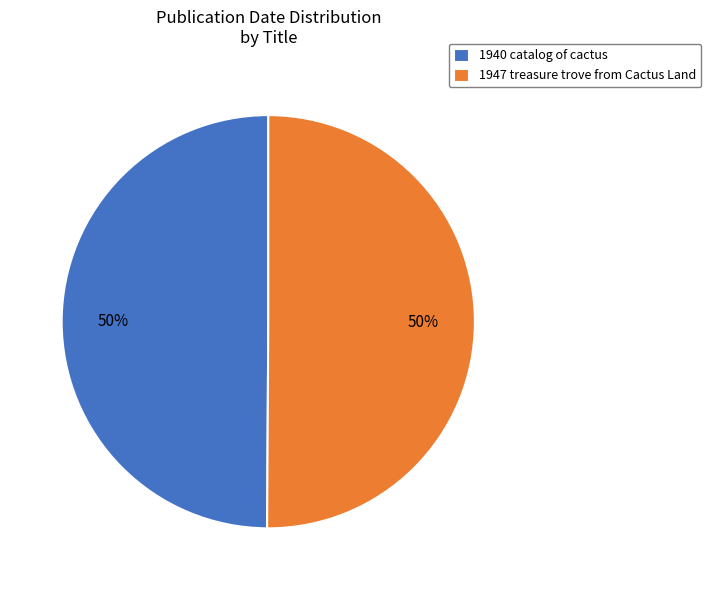

Do 1940 catalog of cactus and 1947 treasure trove from Cactus Land together represent more than half of the pie?

Yes